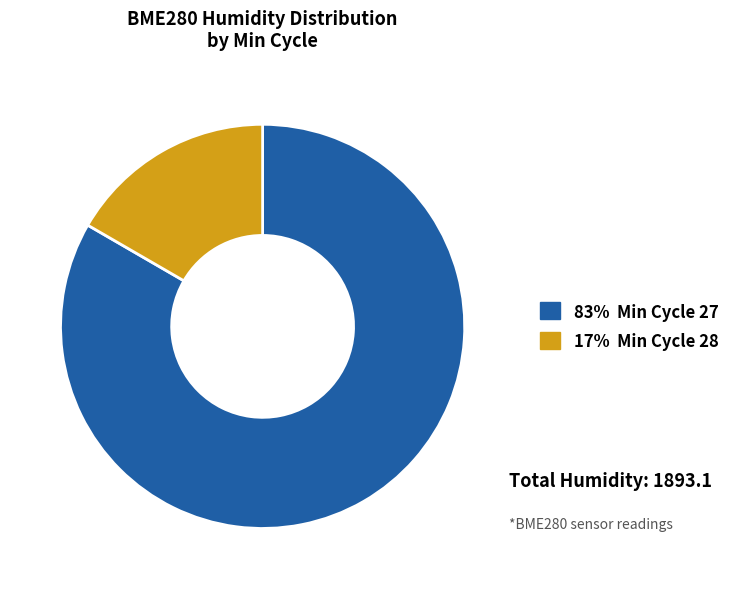

Do 83% Min Cycle 27 and 17% Min Cycle 28 together represent more than half of the pie?

Yes